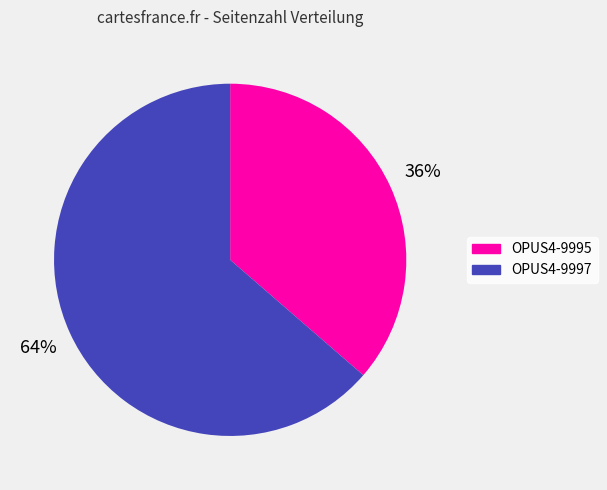

Combined, do OPUS4-9997 and OPUS4-9995 account for over 50%?

Yes